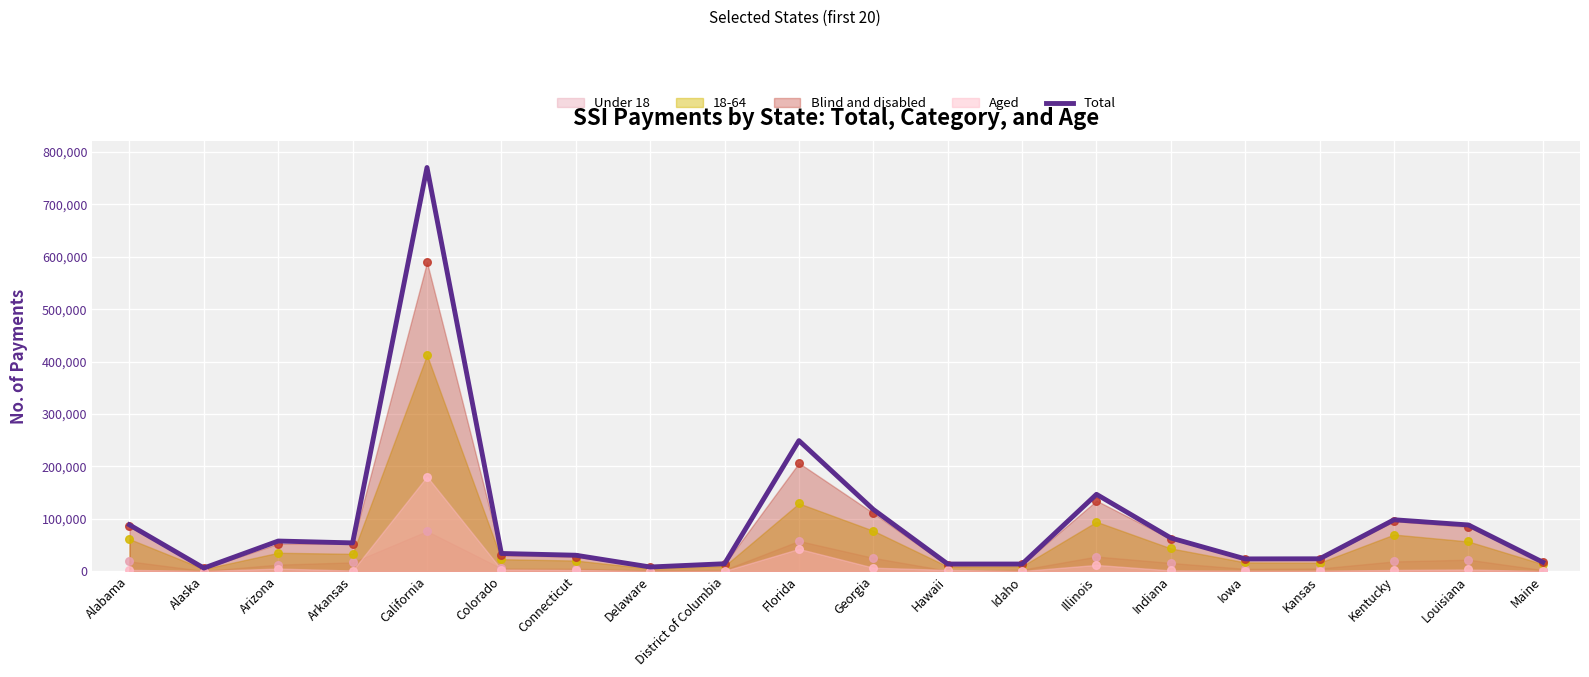

Approximately how many times larger is the value at Louisiana compared to Alaska?

14.4